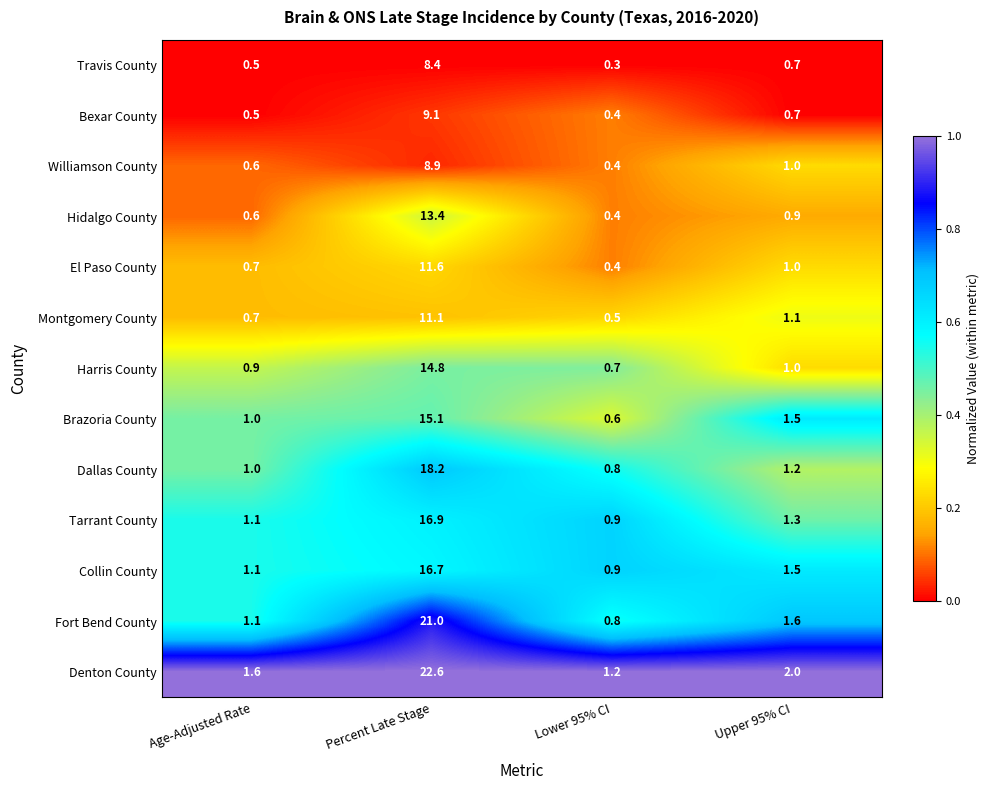

What is the sum of all Denton County values?

27.4